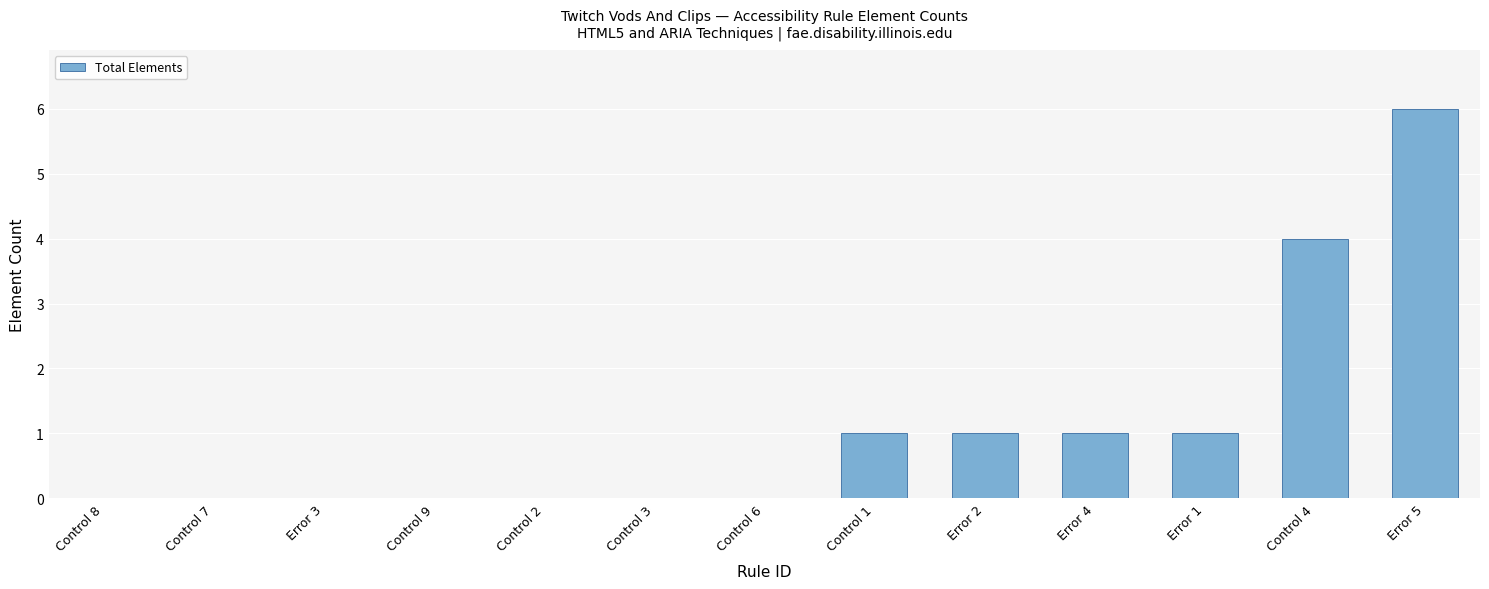

What is the sum of all values?

14